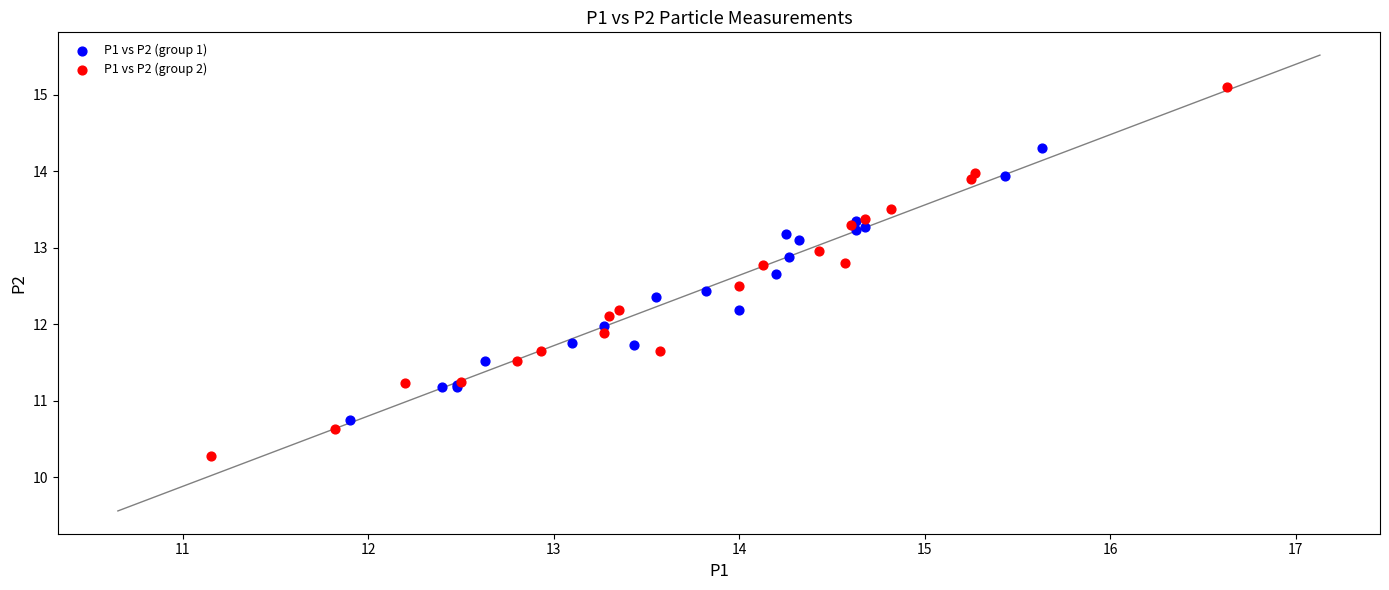

Which series reaches the maximum Y coordinate?

P1 vs P2 (group 2)